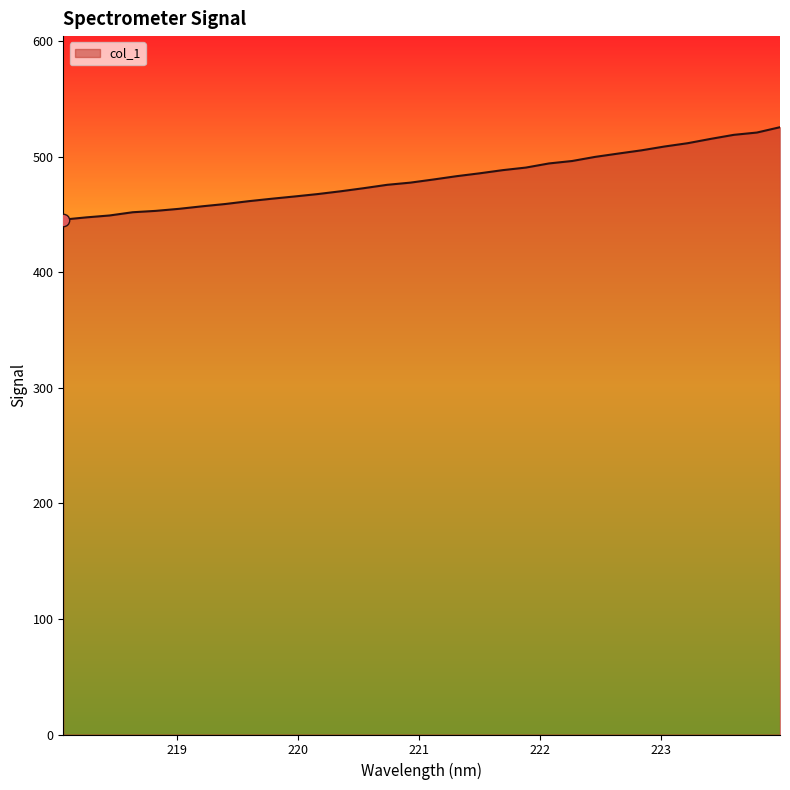

What is the maximum value shown in the chart?

525.4